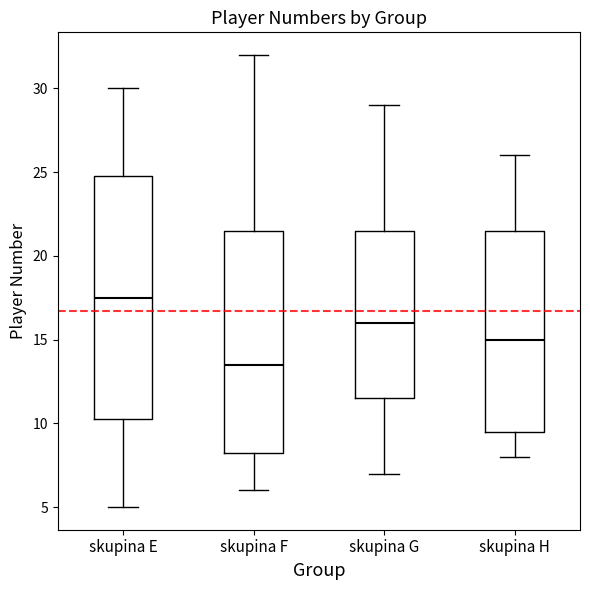

Which box's median line is the highest?

skupina E